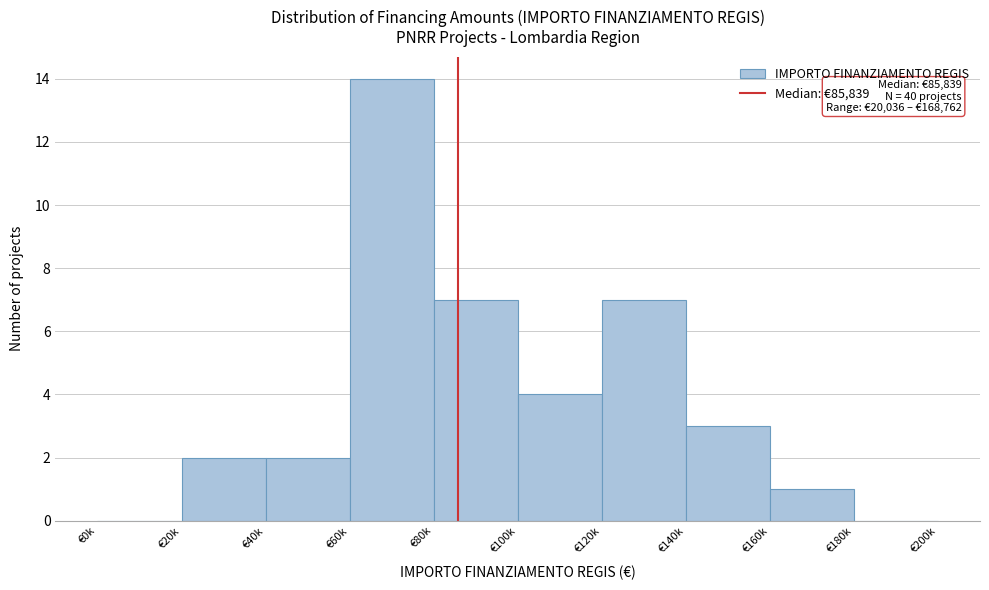

Reading left to right, transcribe all the data shown in this chart.

€0k=0	€20k=2	€40k=2	€60k=14	€80k=7	€100k=4	€120k=7	€140k=3	€160k=1	€180k=0